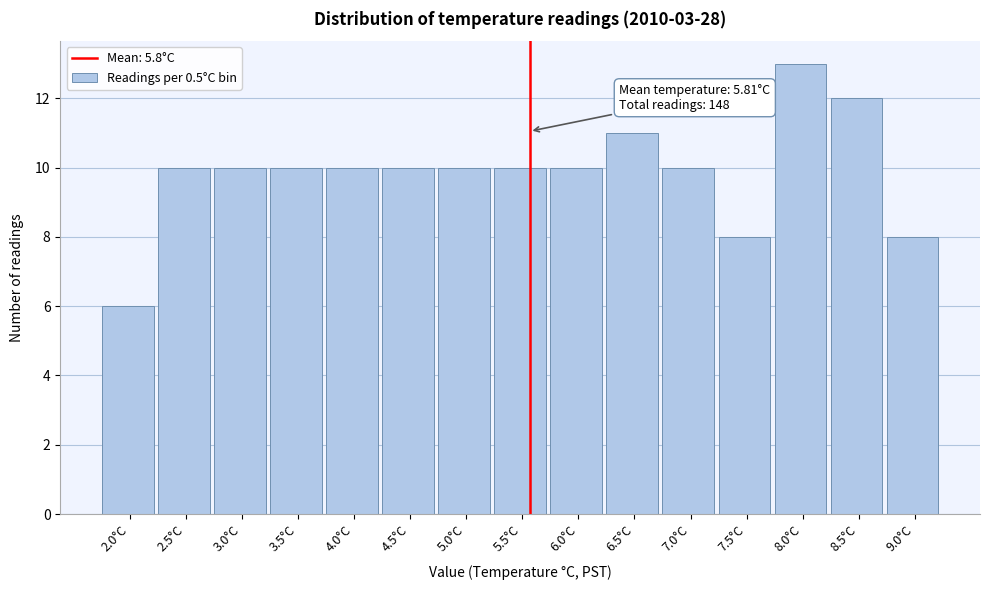

Reading right to left, extract all data points from this chart.

9.0°C=8	8.5°C=12	8.0°C=13	7.5°C=8	7.0°C=10	6.5°C=11	6.0°C=10	5.5°C=10	5.0°C=10	4.5°C=10	4.0°C=10	3.5°C=10	3.0°C=10	2.5°C=10	2.0°C=6